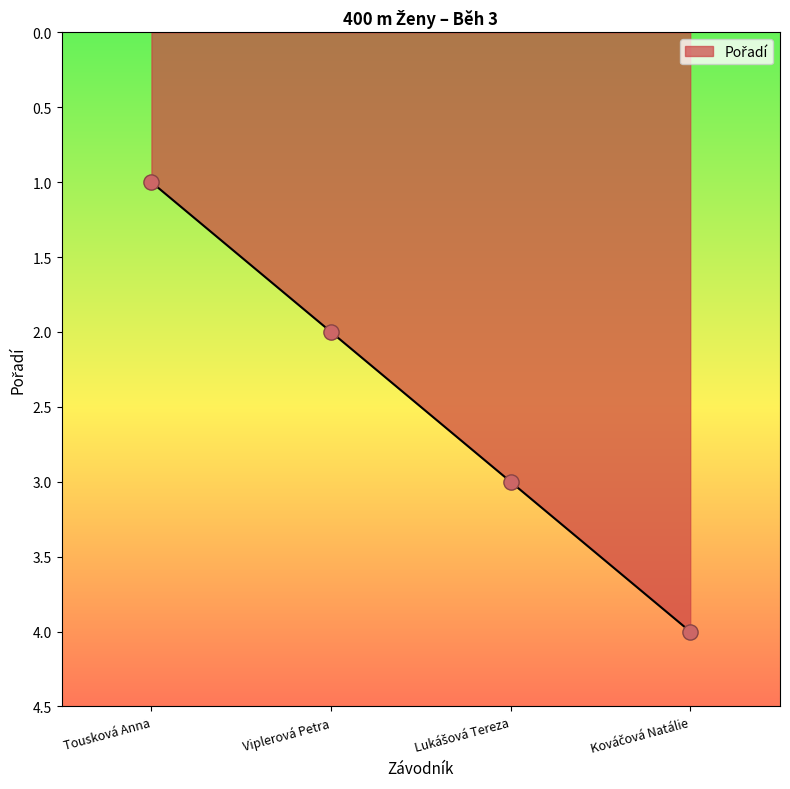

What position from the left is Tousková Anna?

1